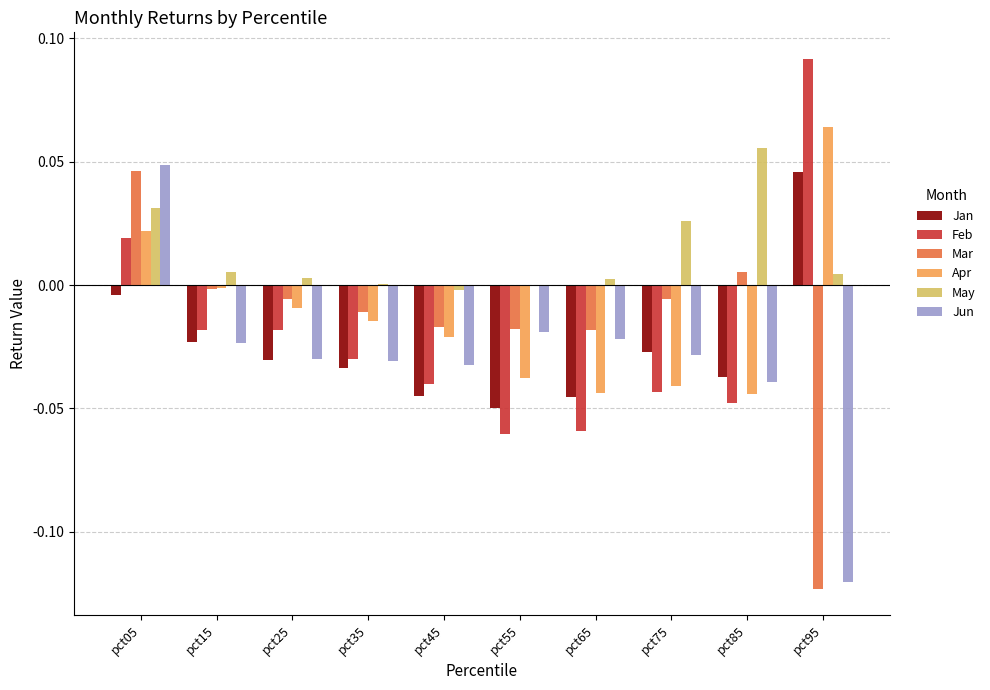

Which series has the largest total across all categories?

May